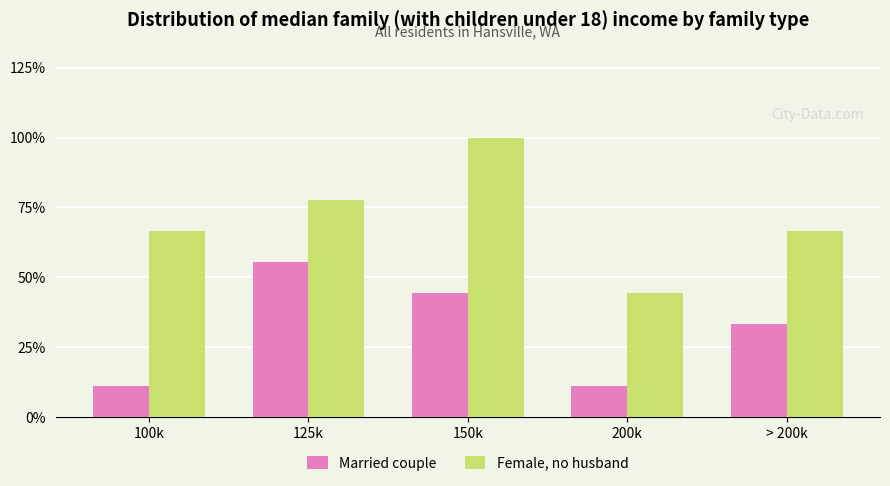

What are all the series names shown in the legend?

Married couple, Female, no husband